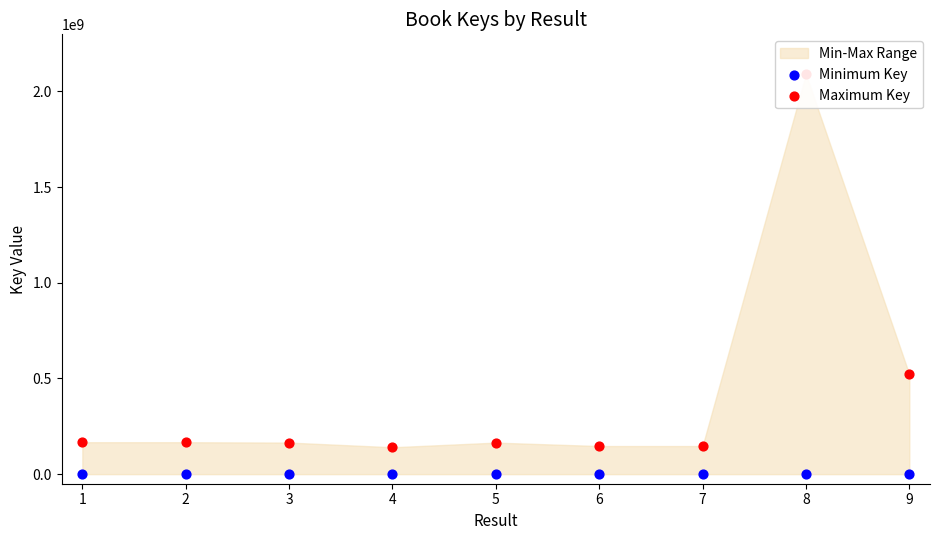

Is the value of Minimum Key at 9 greater than the value of Maximum Key at 1?

No